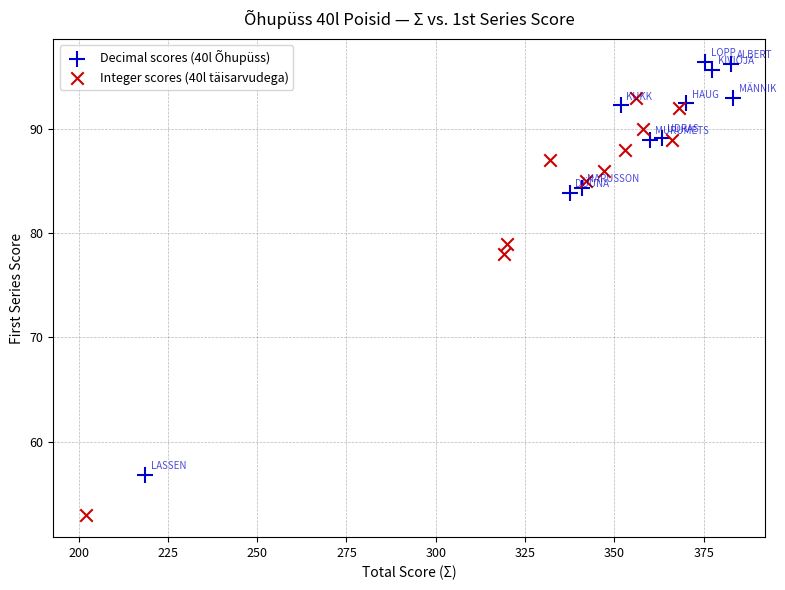

Which series reaches the minimum Y coordinate?

Integer scores (40l täisarvudega)